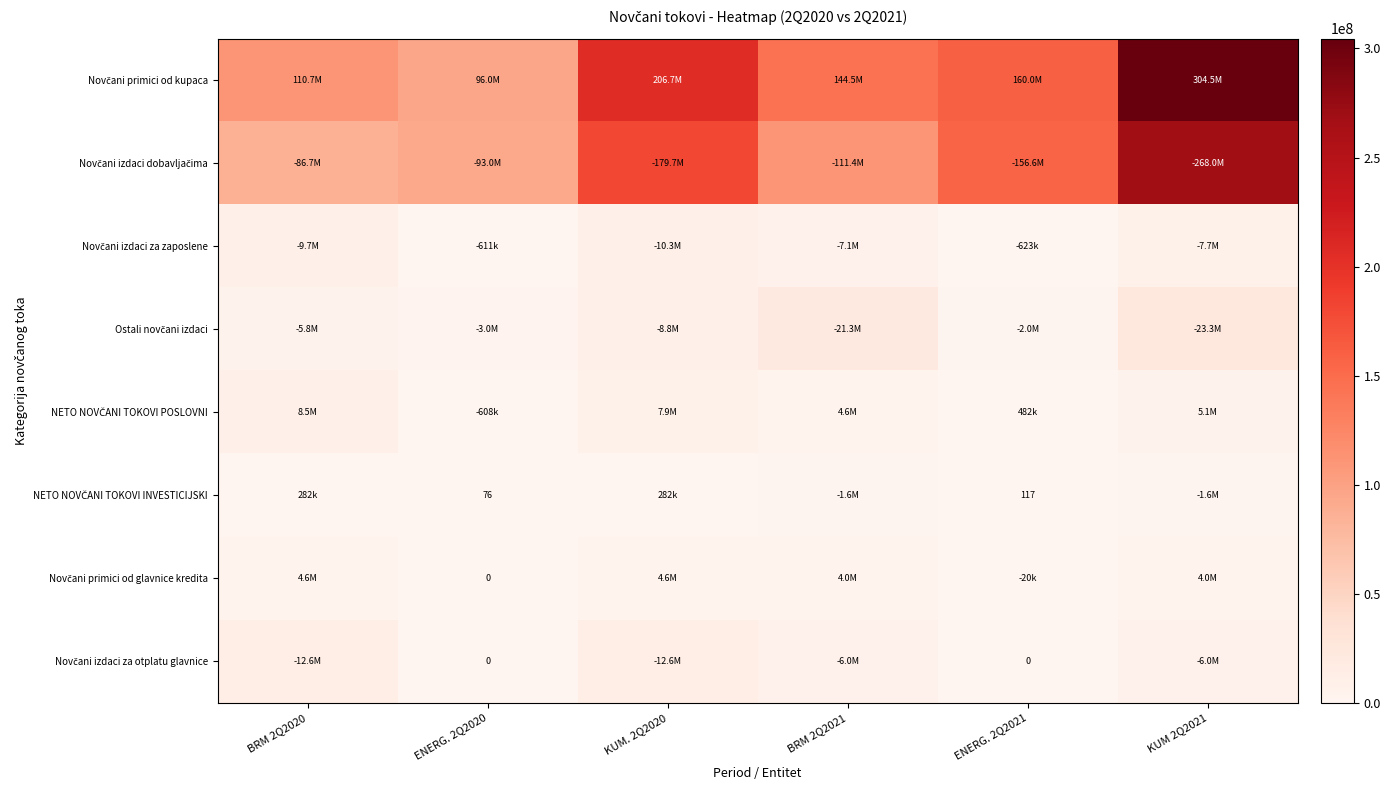

Which has a higher value, ENERG. 2Q2021 or ENERG. 2Q2020?

ENERG. 2Q2021